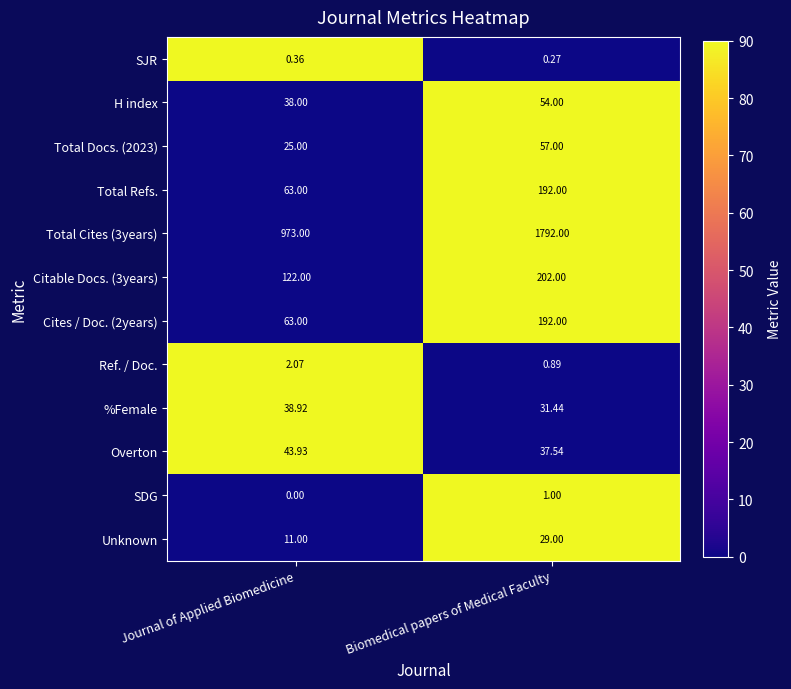

List the labels in order of Total Cites (3years) value, largest first.

Biomedical papers of Medical Faculty, Journal of Applied Biomedicine